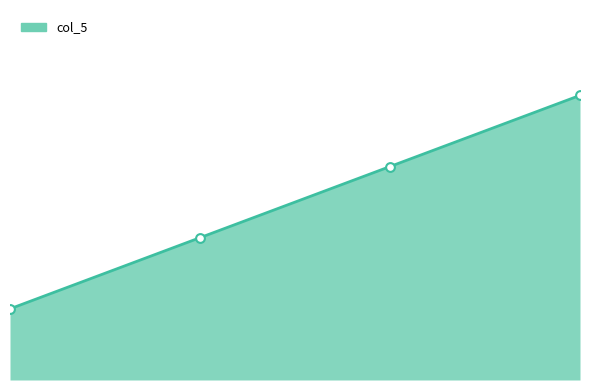

Is this an area chart (filled region under the line)?

Yes